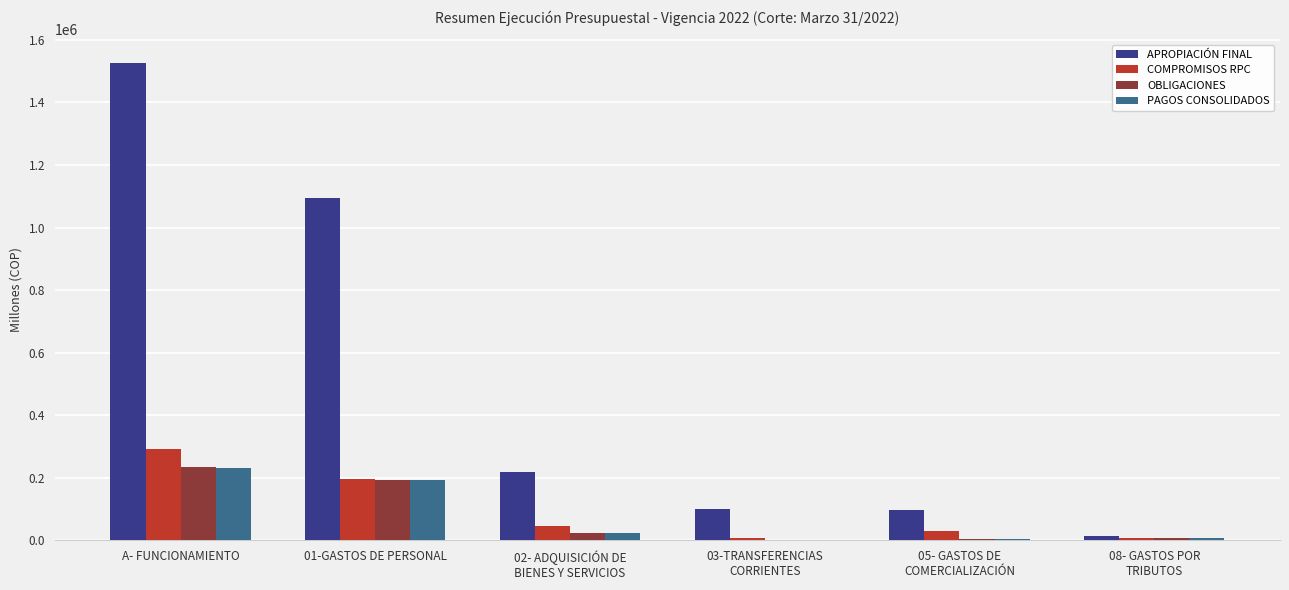

What is the spread (max minus min) of values at 01-GASTOS DE PERSONAL?

901904.7